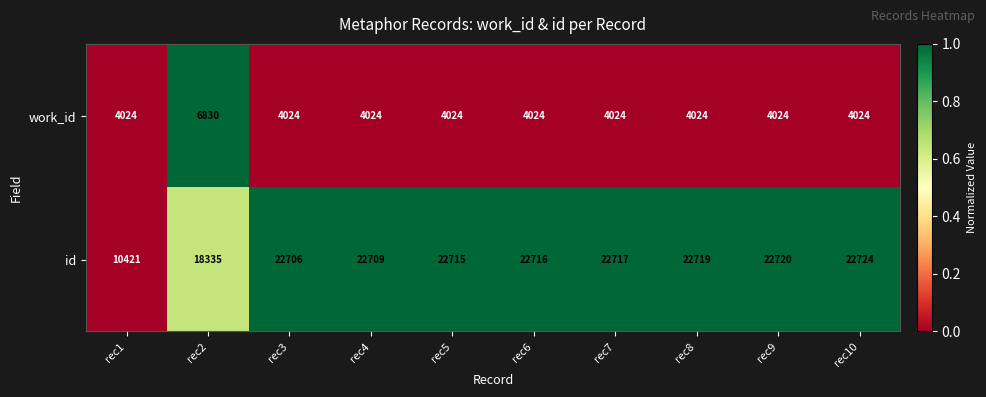

How many data points does each series have?

10